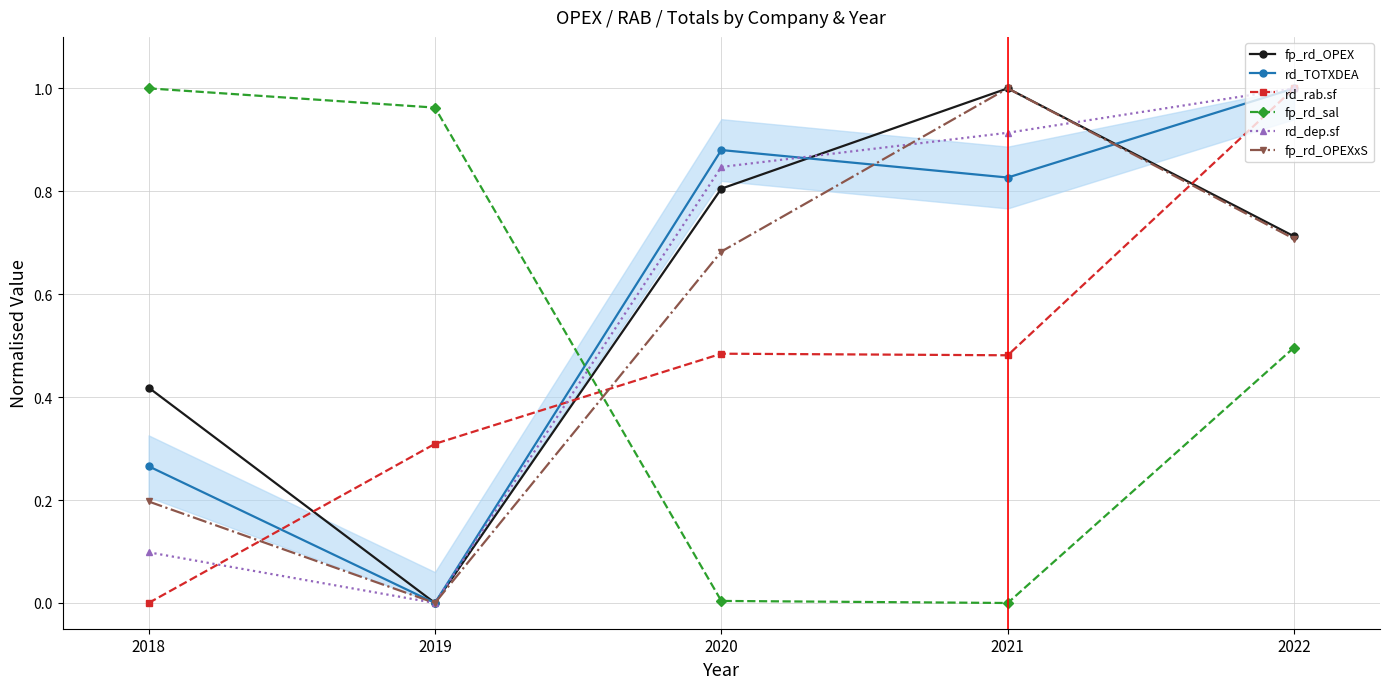

What is the highest value of the fp_rd_OPEXxS series?

1.0